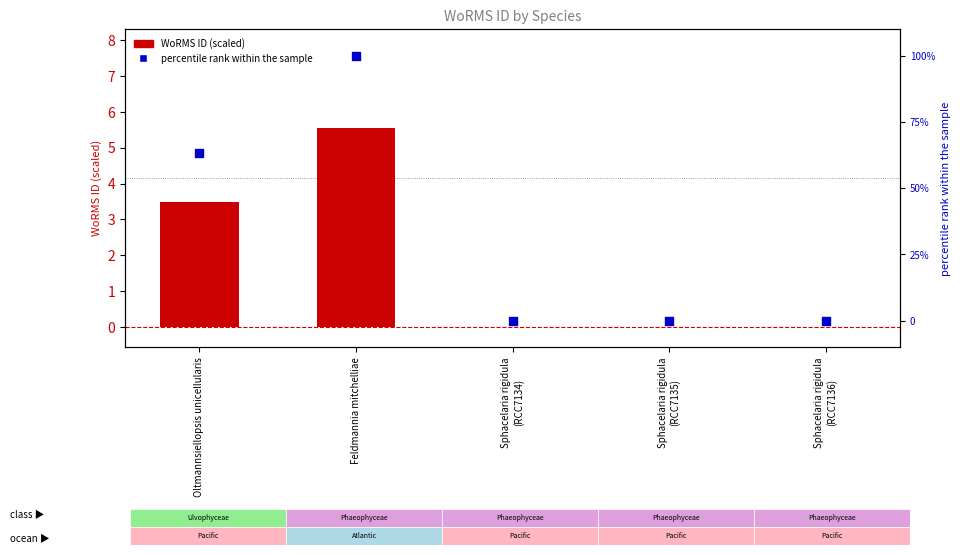

Is the value of WoRMS ID (scaled) at Sphacelaria rigidula
(RCC7134) greater than the value of percentile rank within sample at Oltmannsiellopsis unicellularis?

No